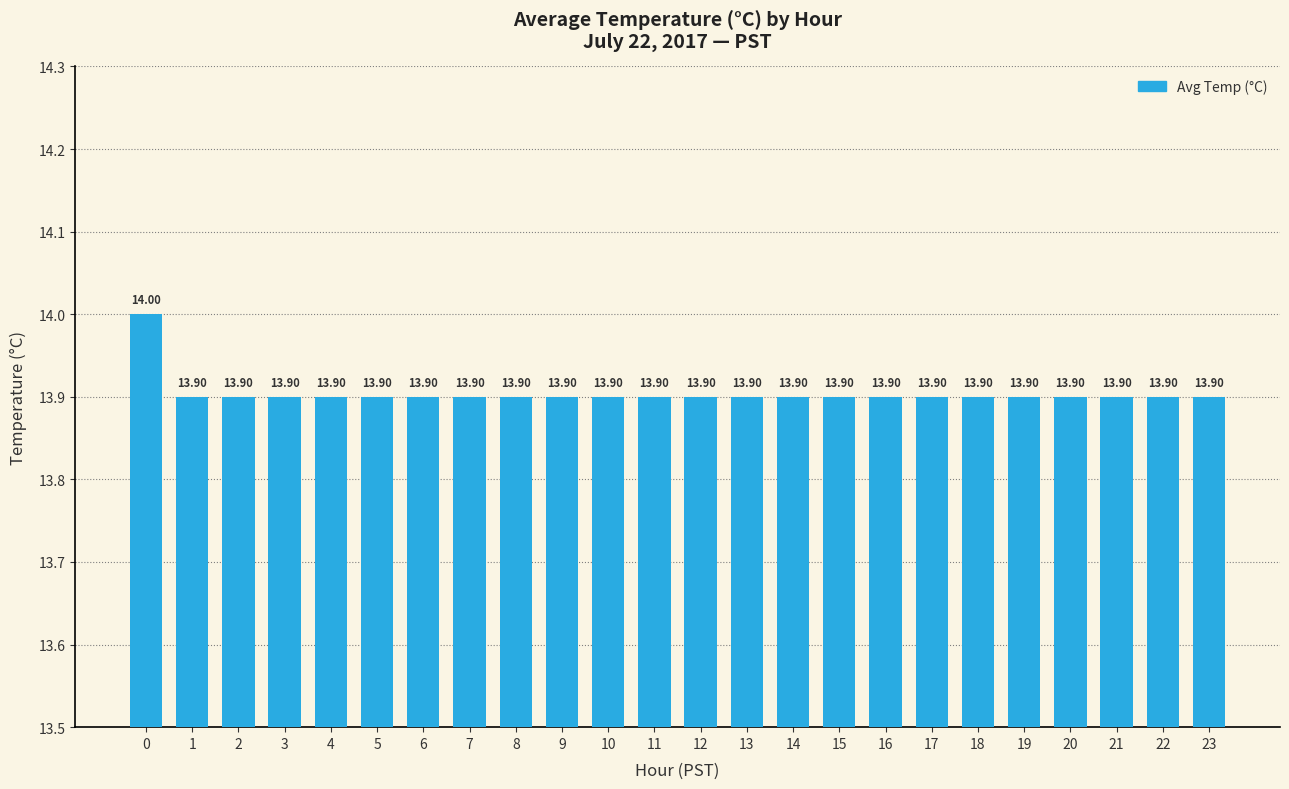

How many series are shown in this chart?

1